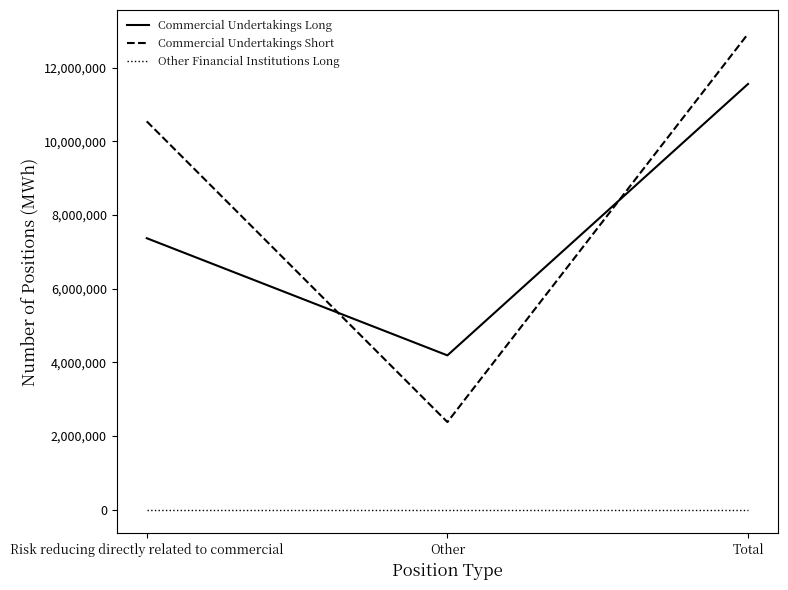

Rank the categories by Commercial Undertakings Short value from lowest to highest.

Other, Risk reducing directly related to commercial, Total